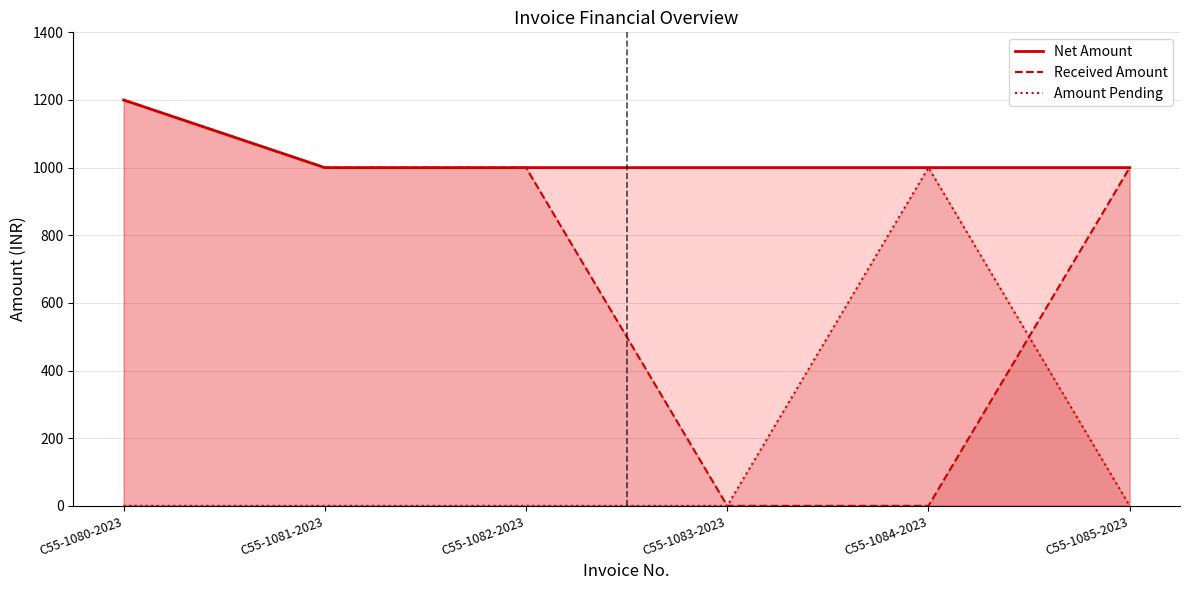

Reading right to left, list all the values displayed in this chart.

Net Amount: 1000	1000	1000	1000	1000	1200
Received Amount: 1000	0	0	1000	1000	1200
Amount Pending: 0	1000	0	0	0	0